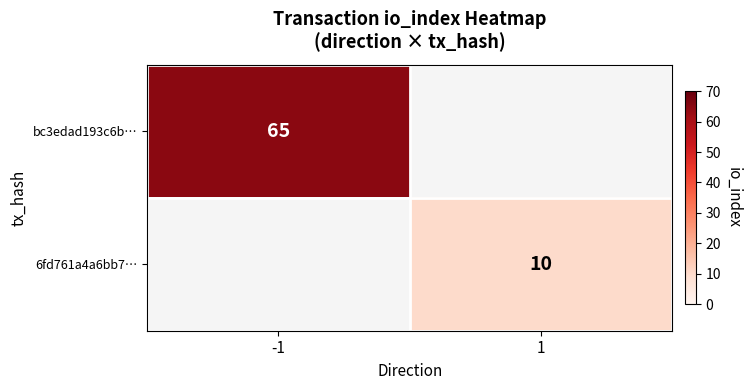

What is the greatest value displayed?

65.0